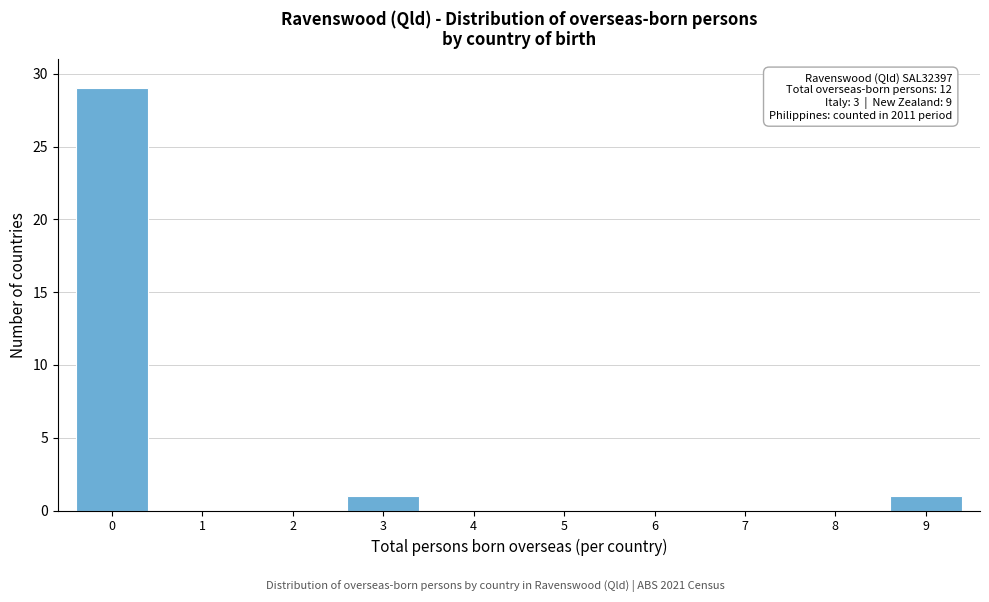

Which range on the x-axis has the tallest bar?

-0.5 to 0.5